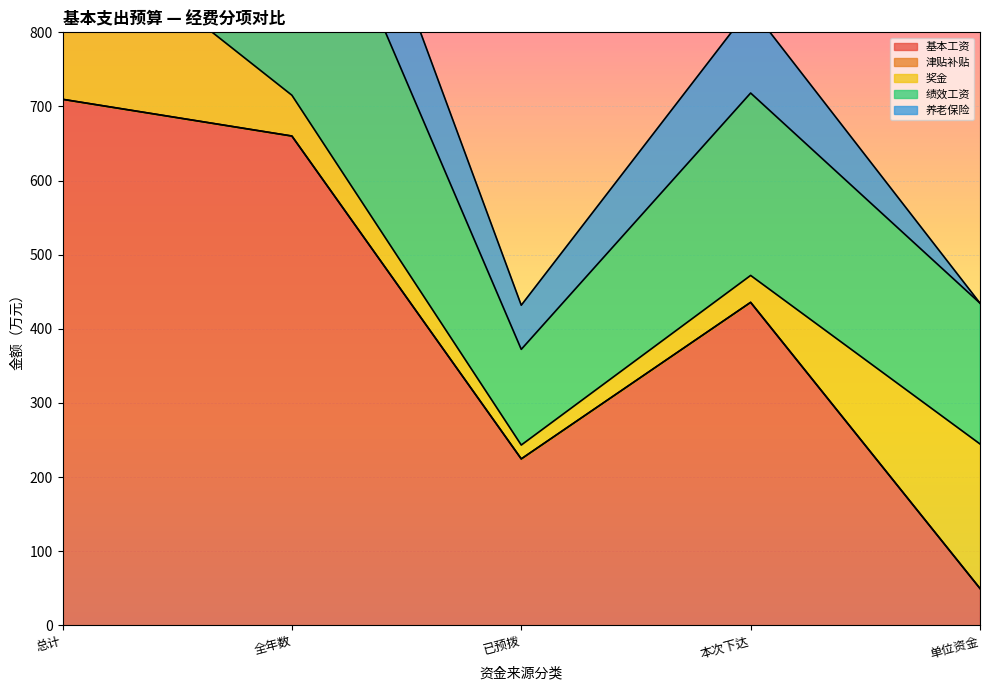

At how many categories does at least one series exceed 711?

3